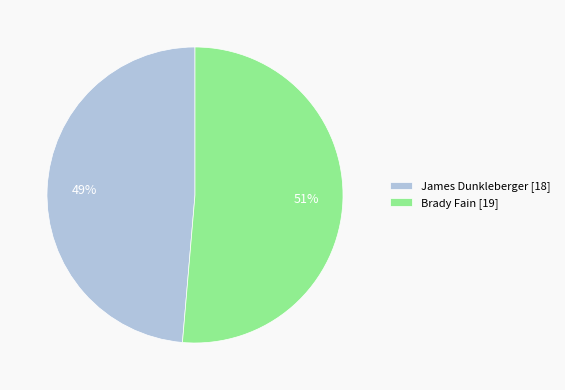

True or false: James Dunkleberger accounts for 61% of the total.

False